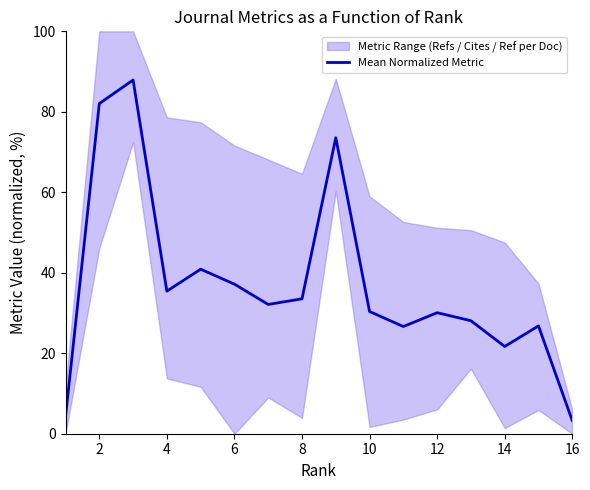

What is the highest value of the Mean Normalized Metric series?

87.9